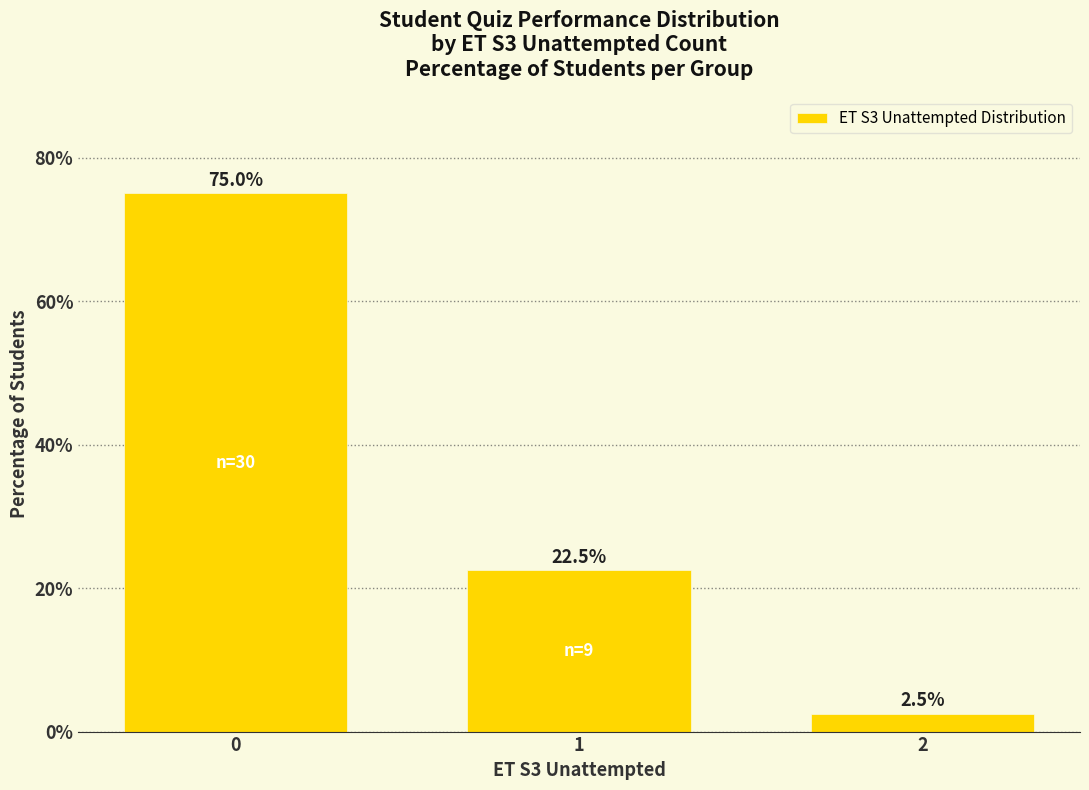

True or false: the data shows 118.1 at 0.

False